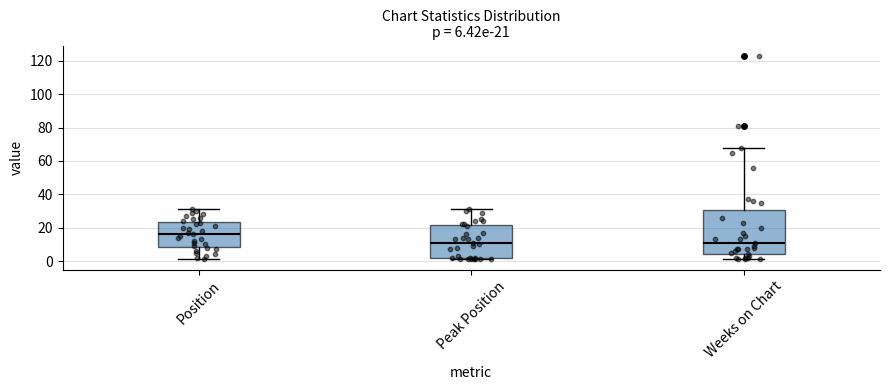

Comparing the boxes themselves (not the whiskers), which one is the tallest?

Weeks on Chart